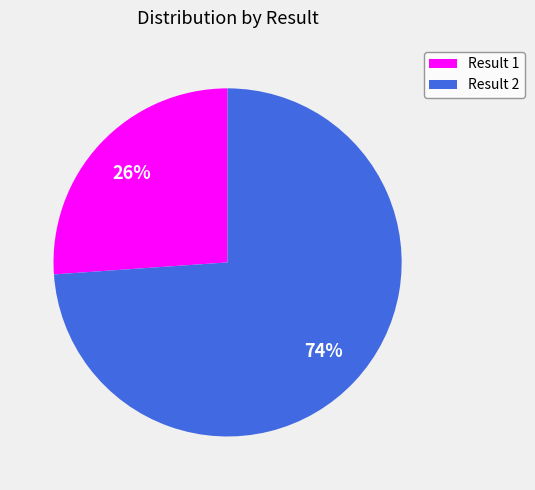

Is it true that Result 1 is 26% of the pie?

True